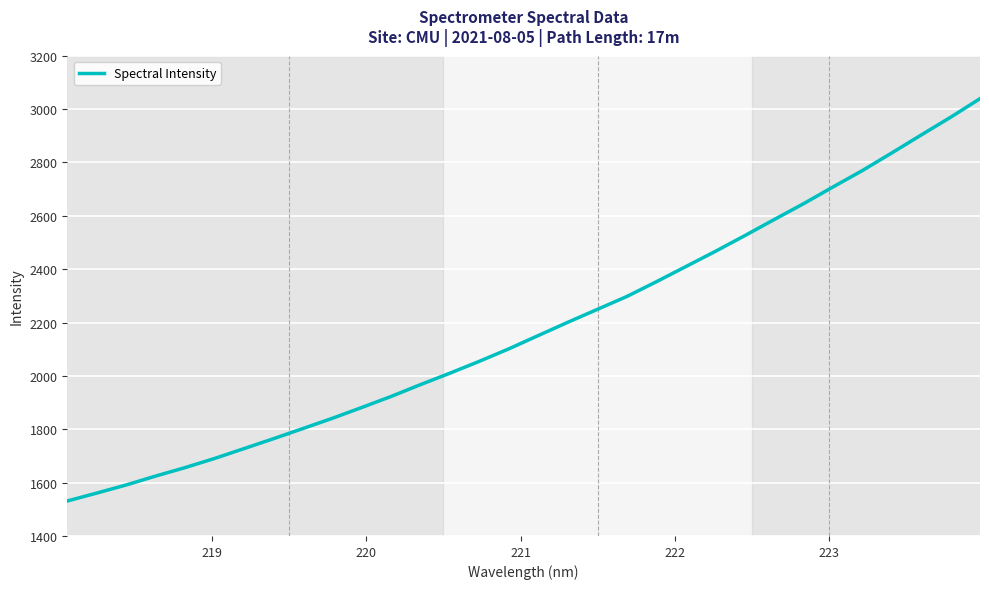

What is the greatest value displayed?

3039.0